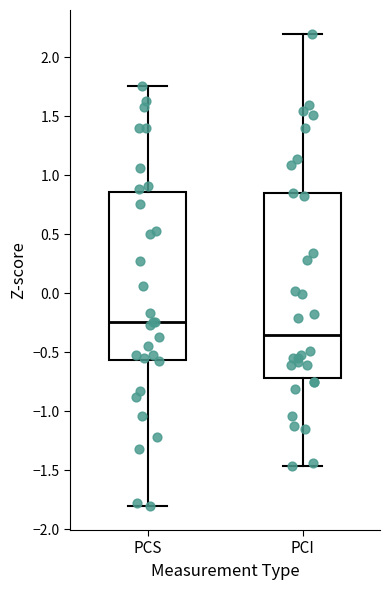

Where does the median line of the box for PCI sit on the y-axis? The values are not printed on the chart, so give them approximately, as read against the axis.

-0.35